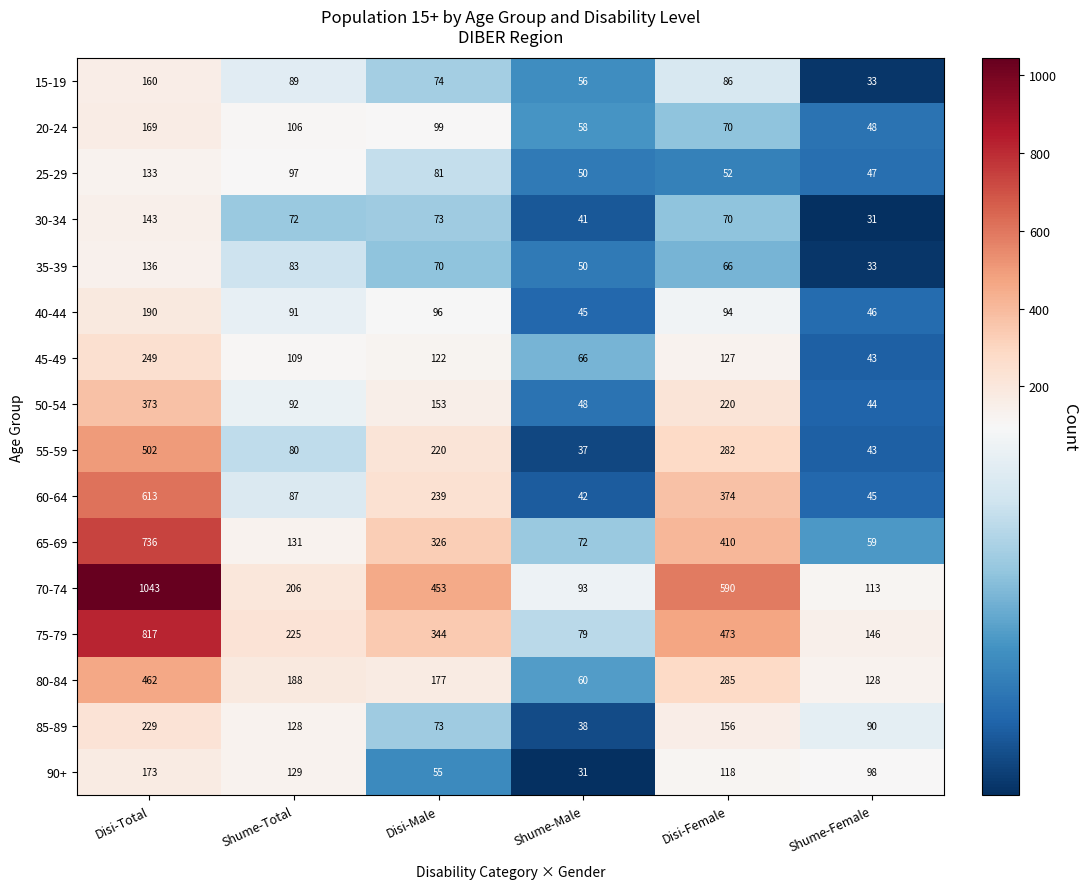

Where does the 70-74 series first go above 453?

Disi-Total